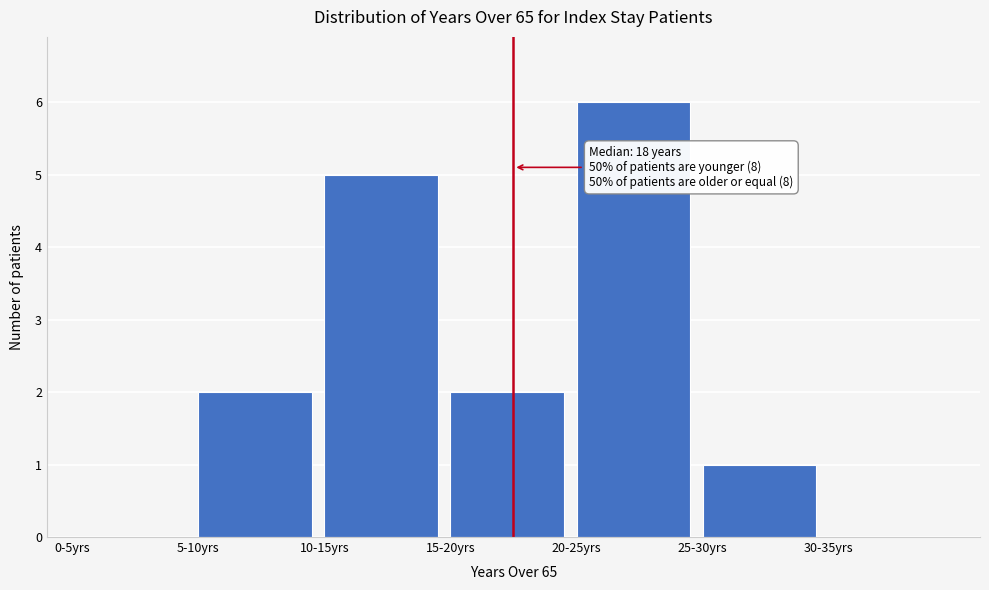

Reading left to right, transcribe all the data shown in this chart.

0-5yrs=0	5-10yrs=2	10-15yrs=5	15-20yrs=2	20-25yrs=6	25-30yrs=1	30-35yrs=0